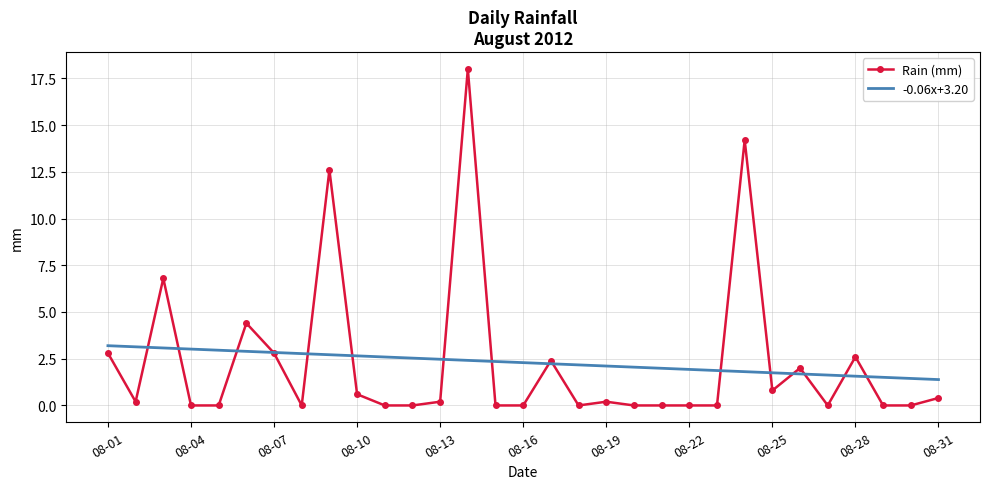

What is the lowest value of the -0.06x+3.20 series?

1.4